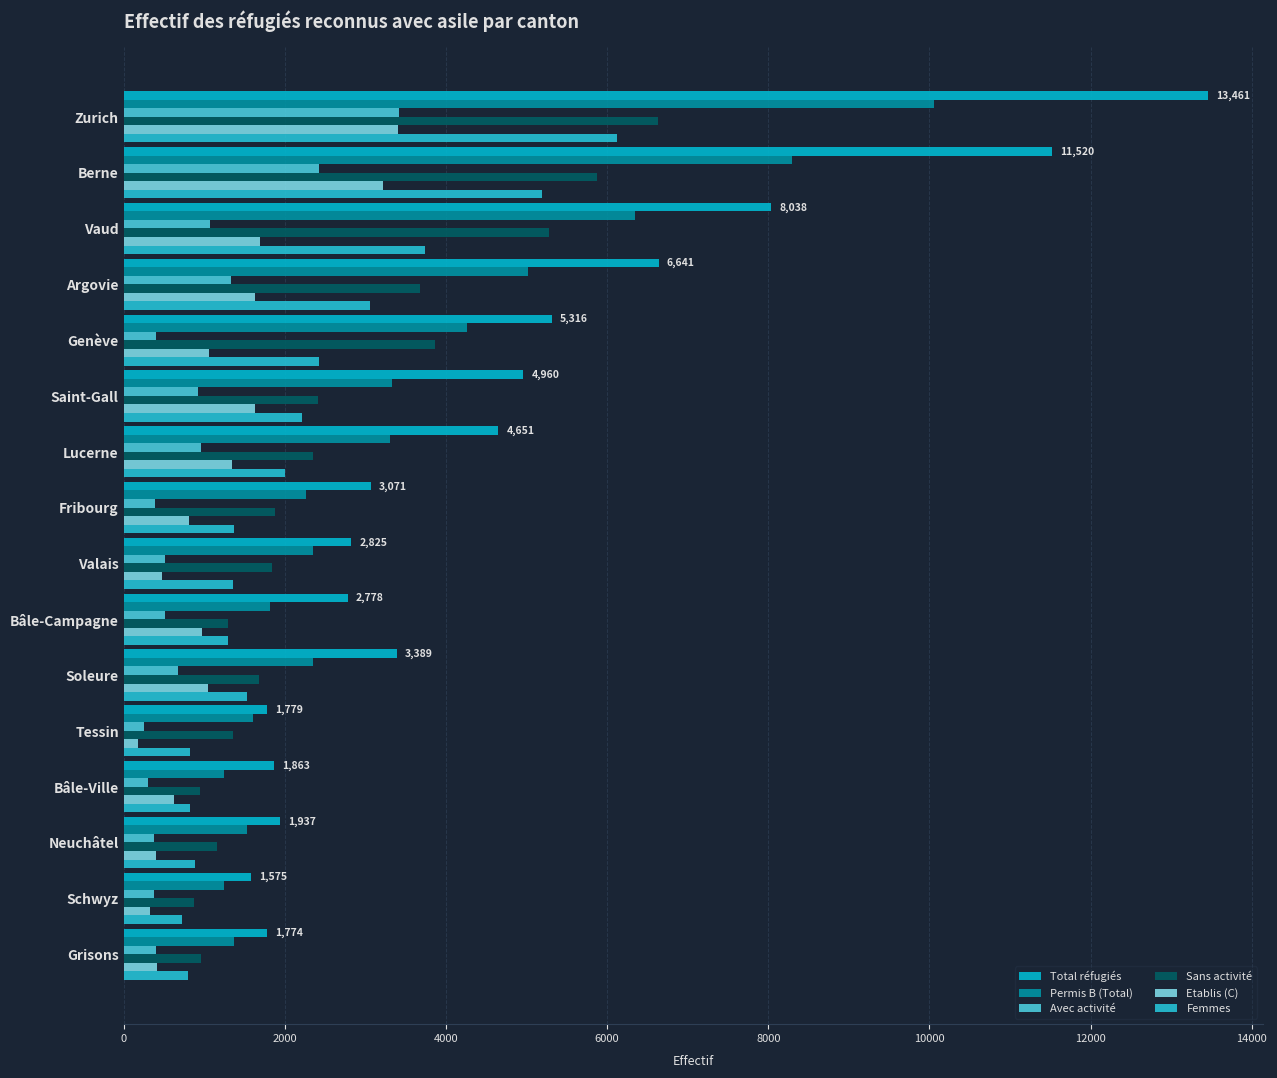

Rank the series by their maximum value, from lowest to highest.

Etablis (C), Avec activité, Femmes, Sans activité, Permis B (Total), Total réfugiés